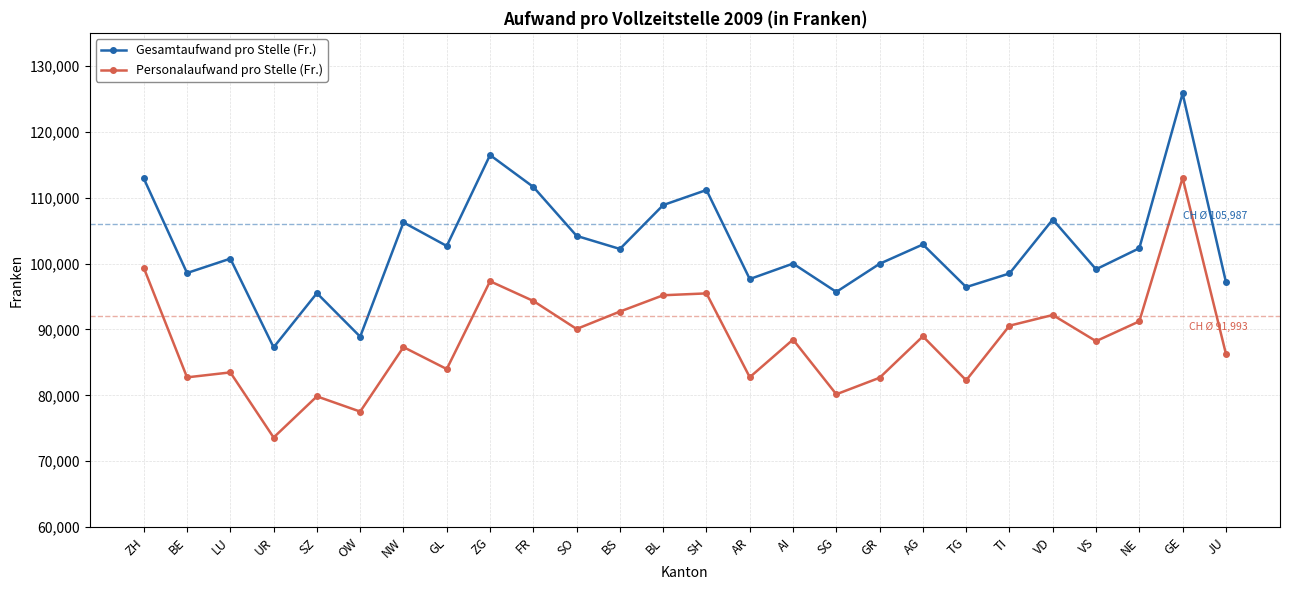

In Personalaufwand pro Stelle (Fr.), how many points are lower than both neighbors (excluding endpoints)?

9